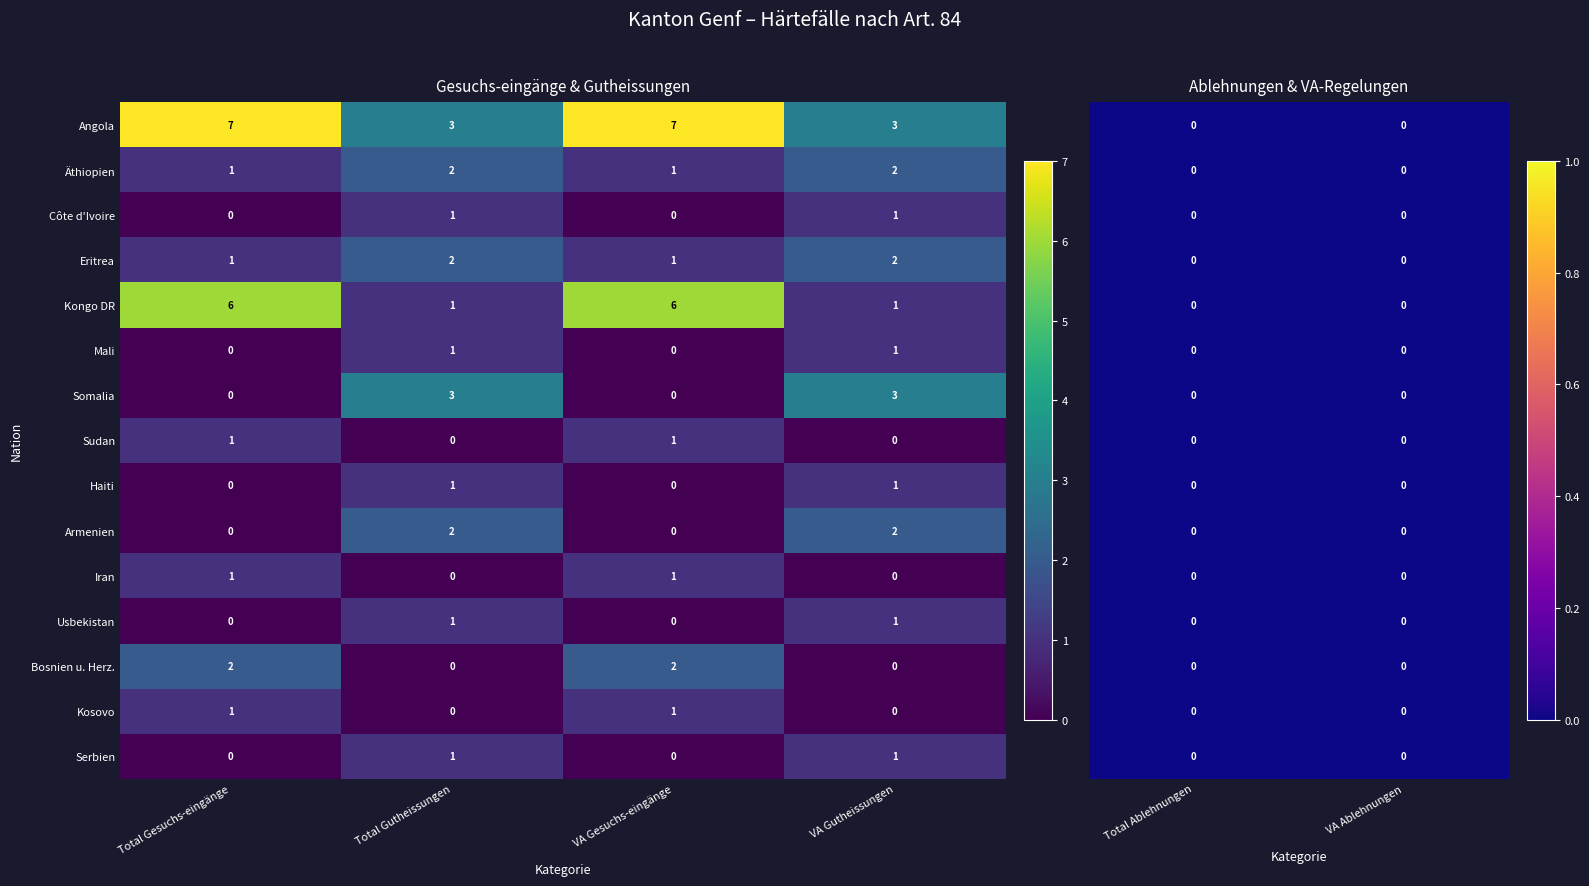

Reading left to right, what are all the values shown in this chart?

Angola: 0=7	1=3	2=0	3=7	4=3	5=0
Äthiopien: 0=1	1=2	2=0	3=1	4=2	5=0
Côte d'Ivoire: 0=0	1=1	2=0	3=0	4=1	5=0
Eritrea: 0=1	1=2	2=0	3=1	4=2	5=0
Kongo DR: 0=6	1=1	2=0	3=6	4=1	5=0
Mali: 0=0	1=1	2=0	3=0	4=1	5=0
Somalia: 0=0	1=3	2=0	3=0	4=3	5=0
Sudan: 0=1	1=0	2=0	3=1	4=0	5=0
Haiti: 0=0	1=1	2=0	3=0	4=1	5=0
Armenien: 0=0	1=2	2=0	3=0	4=2	5=0
Iran: 0=1	1=0	2=0	3=1	4=0	5=0
Usbekistan: 0=0	1=1	2=0	3=0	4=1	5=0
Bosnien u. Herz.: 0=2	1=0	2=0	3=2	4=0	5=0
Kosovo: 0=1	1=0	2=0	3=1	4=0	5=0
Serbien: 0=0	1=1	2=0	3=0	4=1	5=0